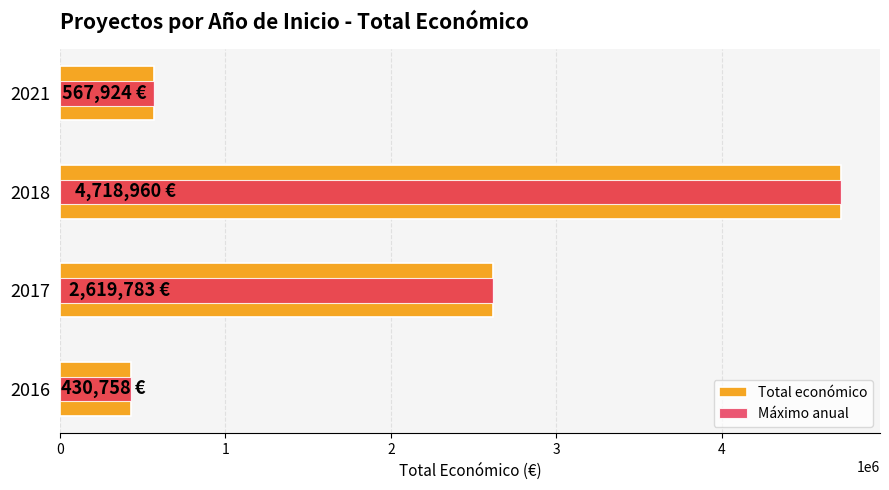

List the labels in order of Máximo anual value, largest first.

2018, 2017, 2021, 2016